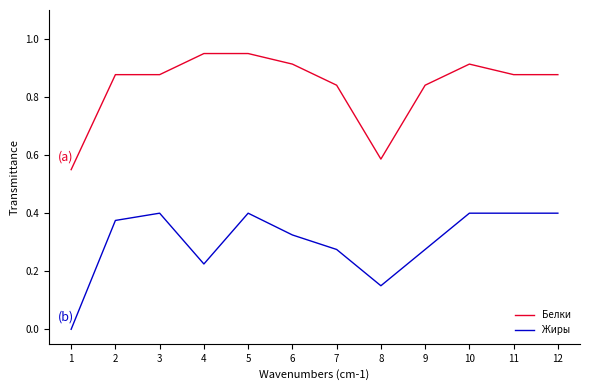

Is the value of Белки at 3 greater than the value of Жиры at 6?

Yes